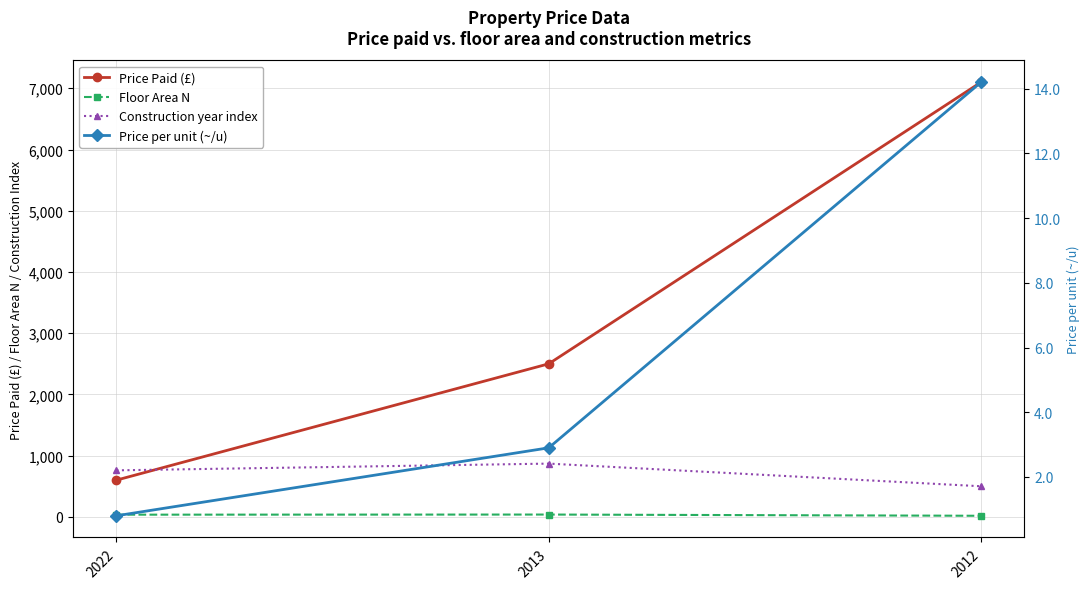

What is the minimum value for Floor Area N?

18.0